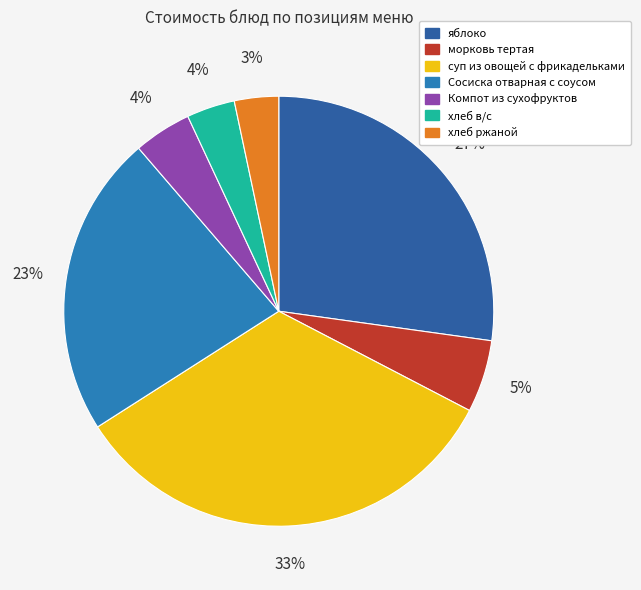

To the nearest percent, what portion does Компот из сухофруктов represent?

4%